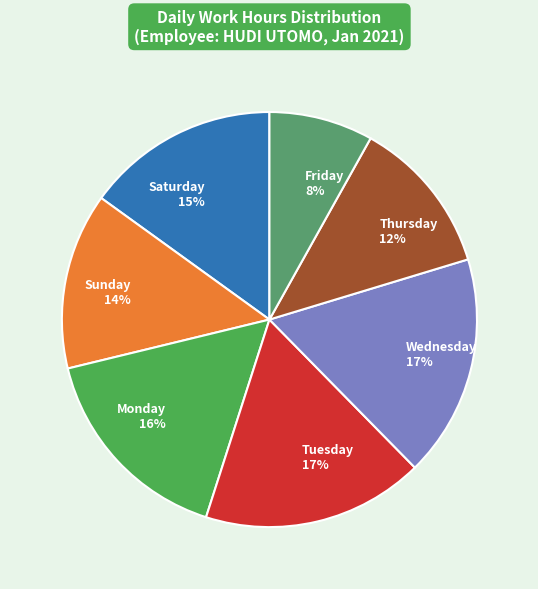

To the nearest percent, what is the difference between the largest and smallest slice percentages?

9%